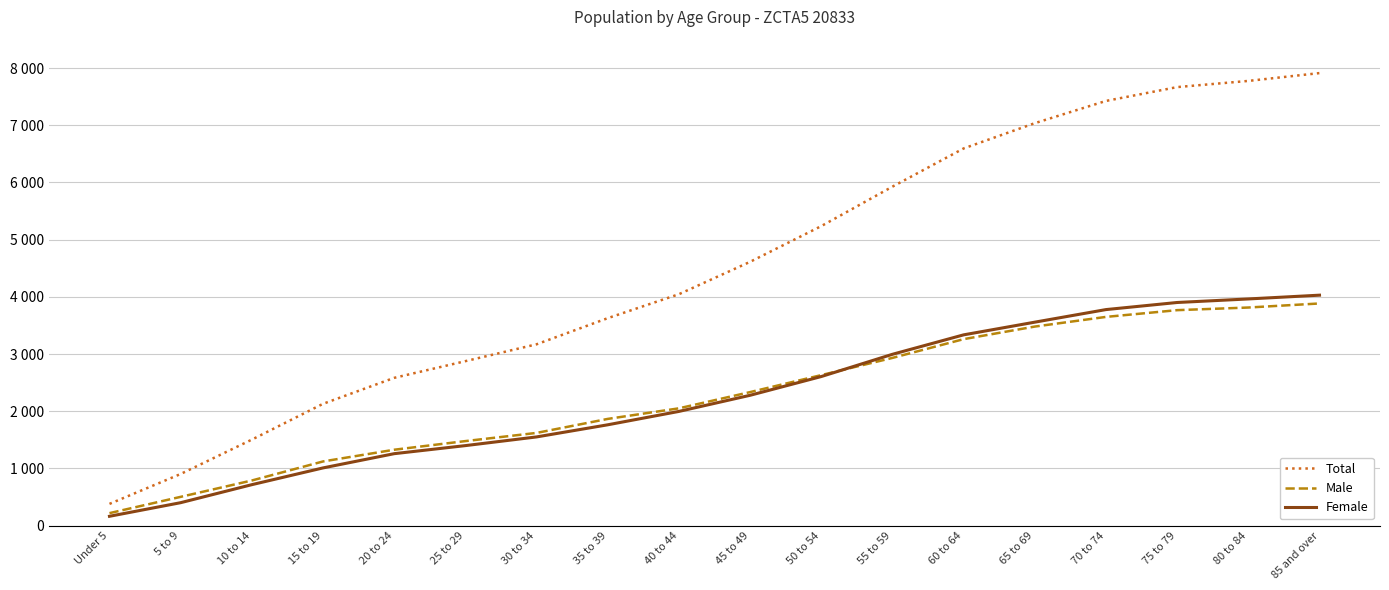

True or false: Total has a value of 5404 at 30 to 34.

False